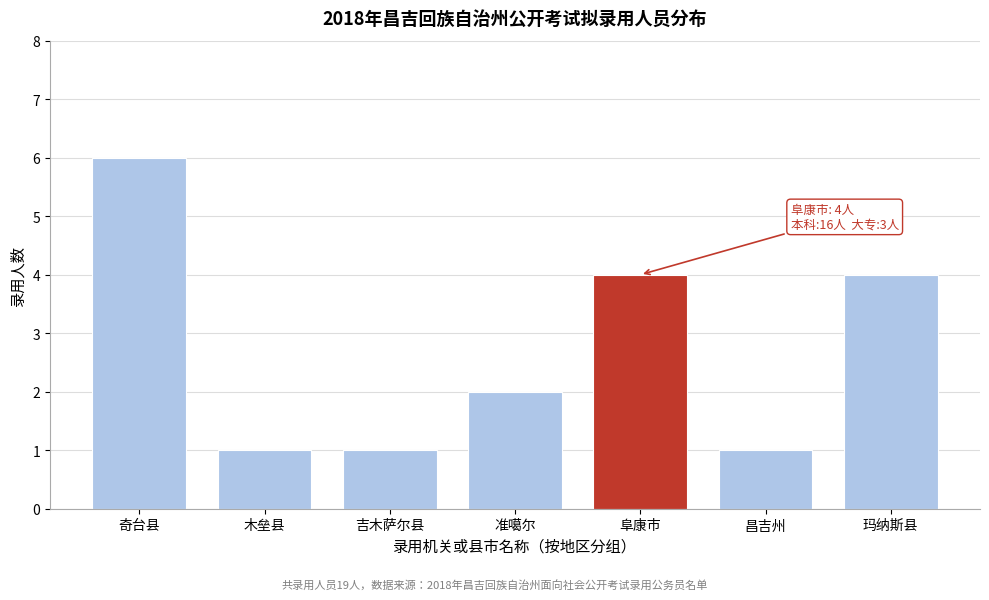

Reading left to right, list all the values displayed in this chart.

奇台县=6	木垒县=1	吉木萨尔县=1	准噶尔=2	阜康市=4	昌吉州=1	玛纳斯县=4